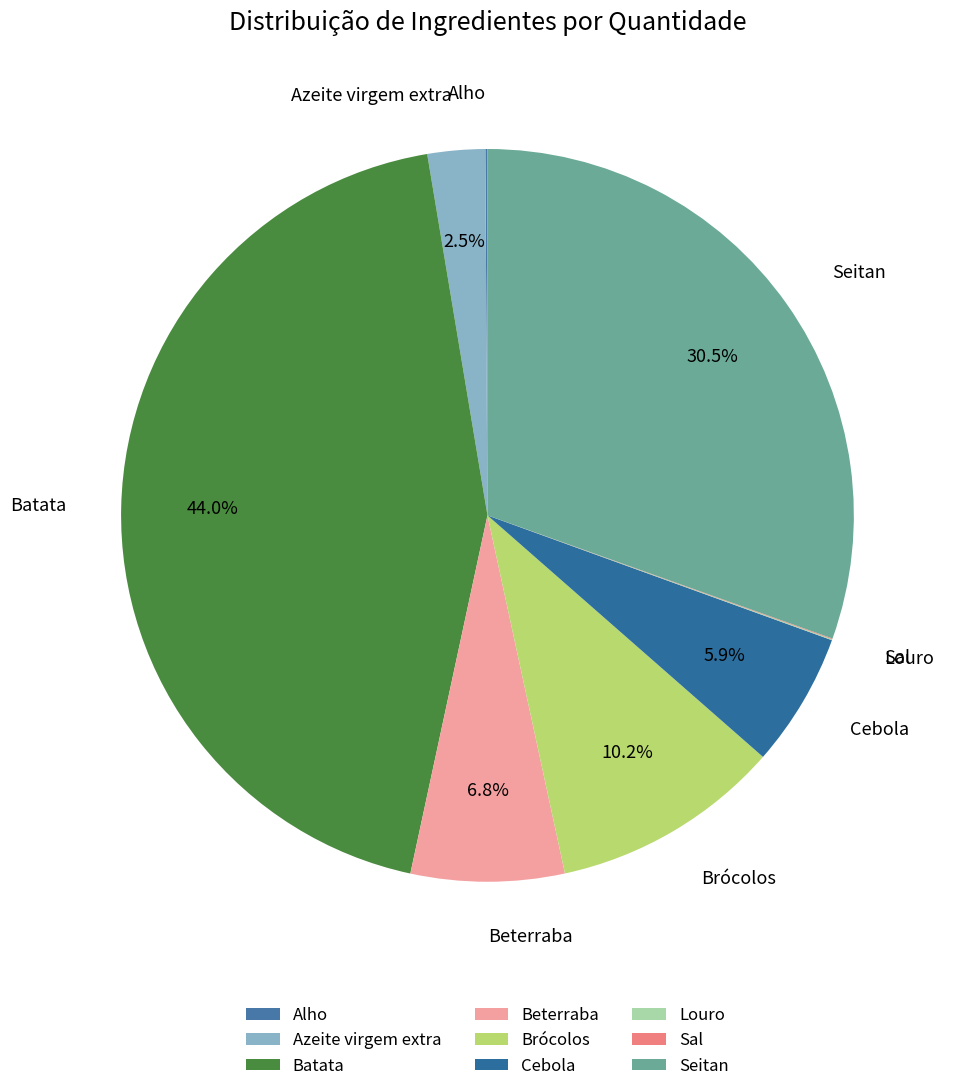

Which slice is the largest?

Batata